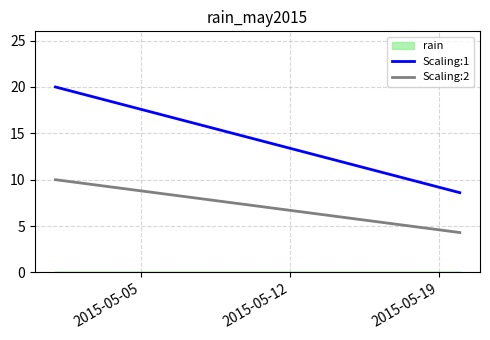

Which series has the widest spread of values?

Scaling:1